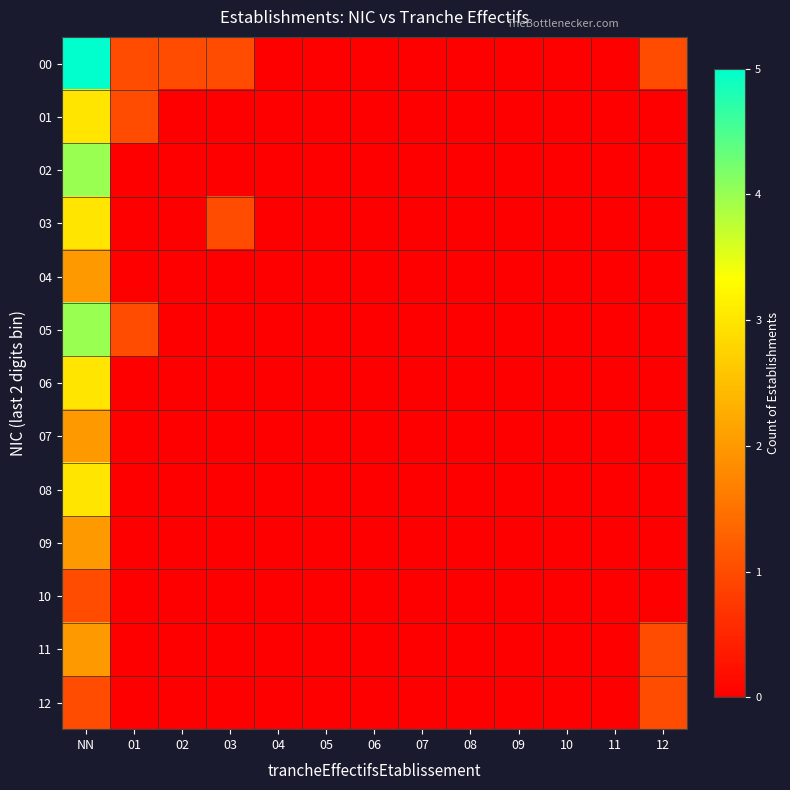

Reading left to right, transcribe all the data shown in this chart.

00: NN=5	01=1	02=1	03=1	04=0	05=0	06=0	07=0	08=0	09=0	10=0	11=0	12=1
01: NN=3	01=1	02=0	03=0	04=0	05=0	06=0	07=0	08=0	09=0	10=0	11=0	12=0
02: NN=4	01=0	02=0	03=0	04=0	05=0	06=0	07=0	08=0	09=0	10=0	11=0	12=0
03: NN=3	01=0	02=0	03=1	04=0	05=0	06=0	07=0	08=0	09=0	10=0	11=0	12=0
04: NN=2	01=0	02=0	03=0	04=0	05=0	06=0	07=0	08=0	09=0	10=0	11=0	12=0
05: NN=4	01=1	02=0	03=0	04=0	05=0	06=0	07=0	08=0	09=0	10=0	11=0	12=0
06: NN=3	01=0	02=0	03=0	04=0	05=0	06=0	07=0	08=0	09=0	10=0	11=0	12=0
07: NN=2	01=0	02=0	03=0	04=0	05=0	06=0	07=0	08=0	09=0	10=0	11=0	12=0
08: NN=3	01=0	02=0	03=0	04=0	05=0	06=0	07=0	08=0	09=0	10=0	11=0	12=0
09: NN=2	01=0	02=0	03=0	04=0	05=0	06=0	07=0	08=0	09=0	10=0	11=0	12=0
10: NN=1	01=0	02=0	03=0	04=0	05=0	06=0	07=0	08=0	09=0	10=0	11=0	12=0
11: NN=2	01=0	02=0	03=0	04=0	05=0	06=0	07=0	08=0	09=0	10=0	11=0	12=1
12: NN=1	01=0	02=0	03=0	04=0	05=0	06=0	07=0	08=0	09=0	10=0	11=0	12=1